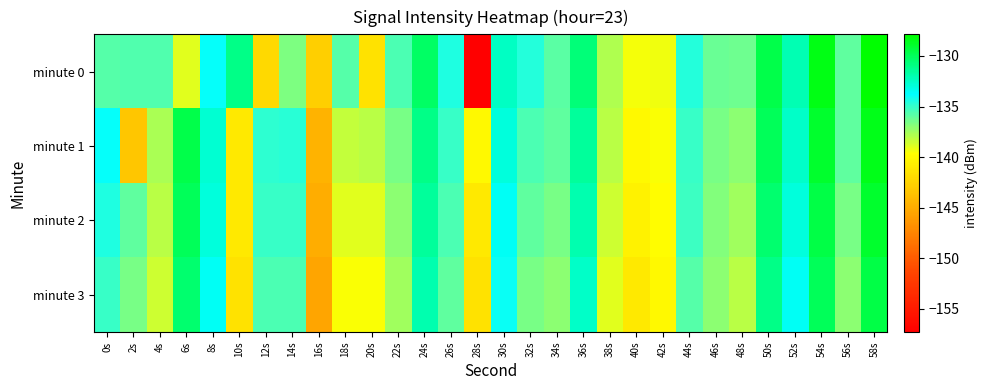

What is the total value across all series at 54s?

-516.9